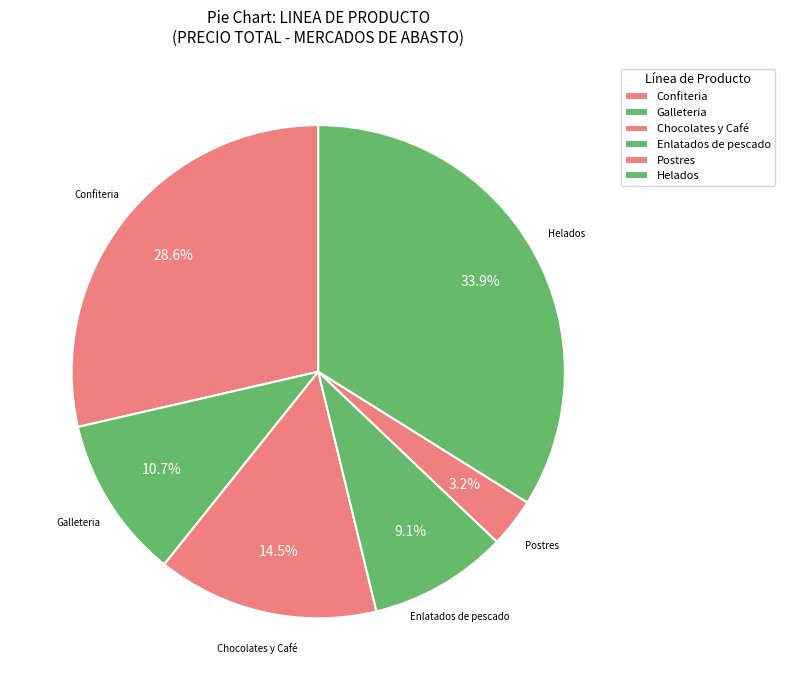

To the nearest percent, what percentage of the pie is Postres?

3%